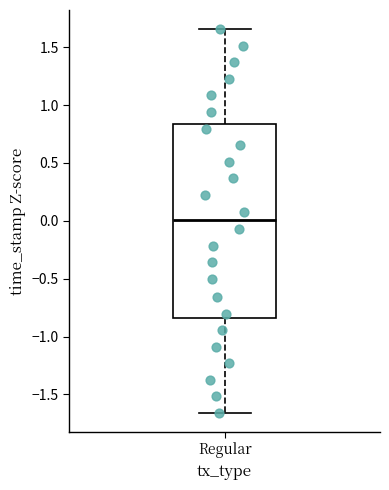

Where is the upper edge of the box for Regular on the y-axis? The values are not printed on the chart, so give them approximately, as read against the axis.

0.85